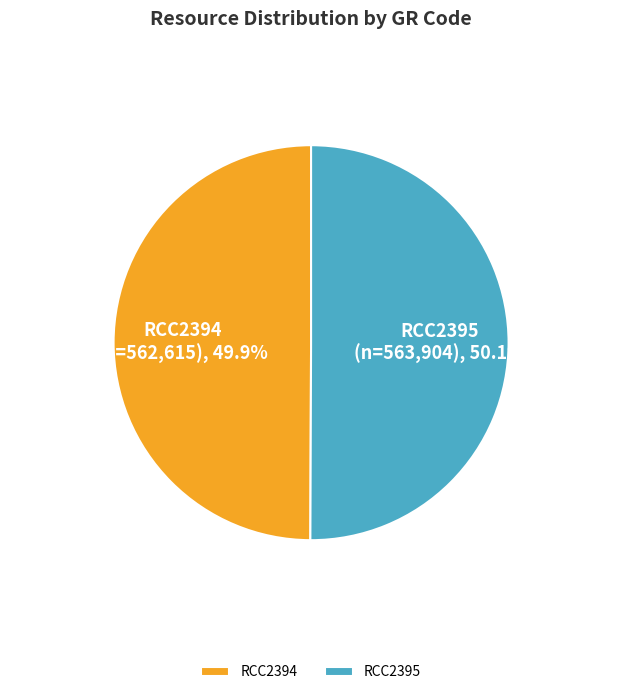

Which slice is the largest?

RCC2395